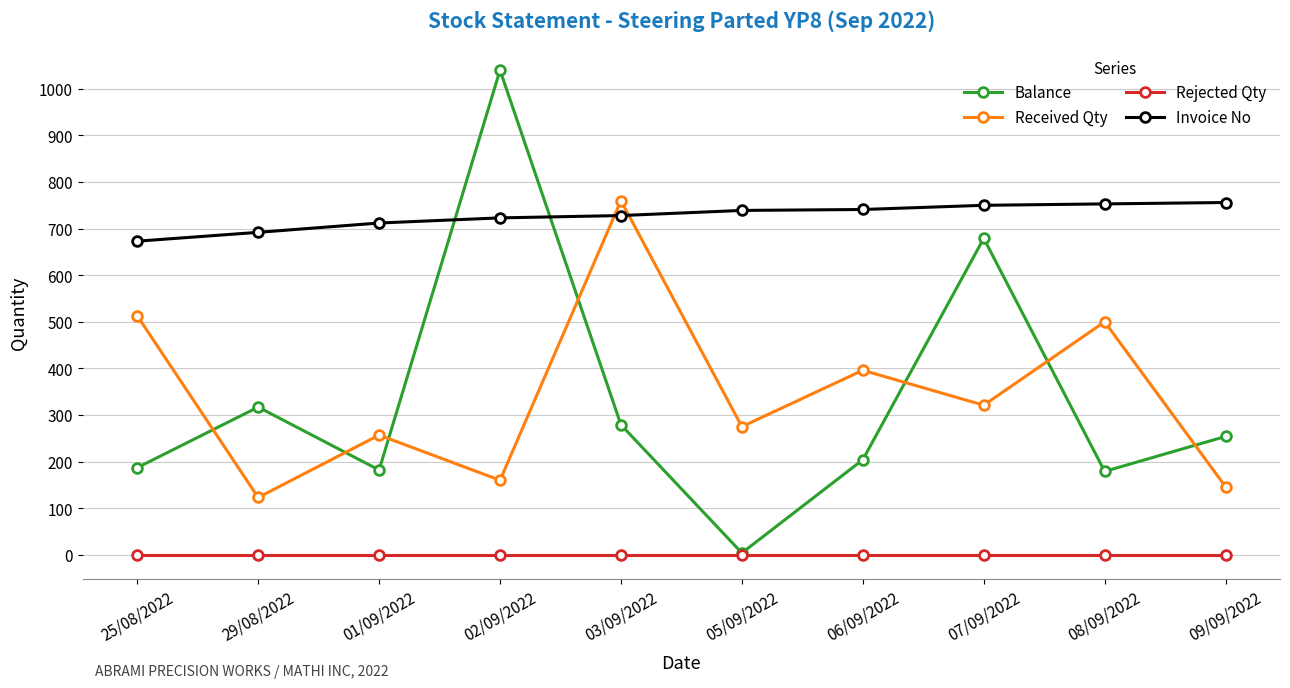

Is this an area chart (filled region under the line)?

No